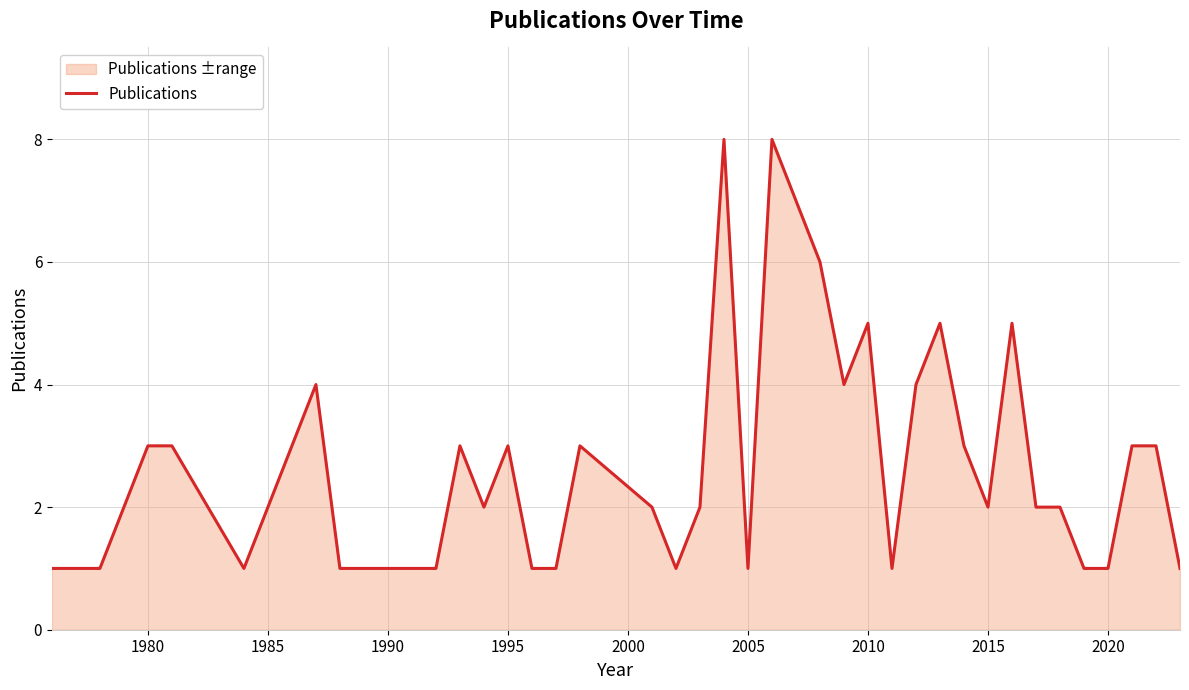

What is the greatest value displayed?

8